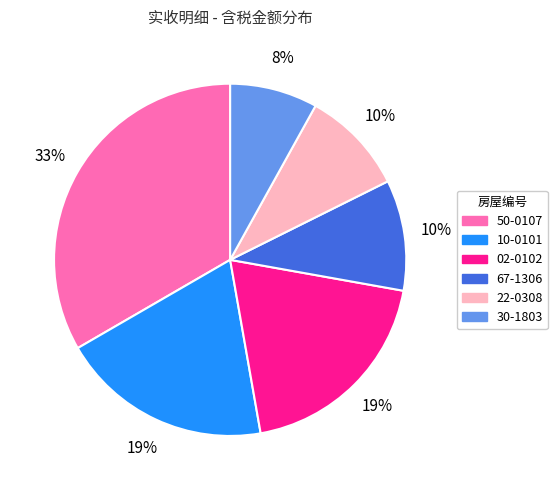

Is the sum of 30-1803 and 02-0102 greater than half?

No